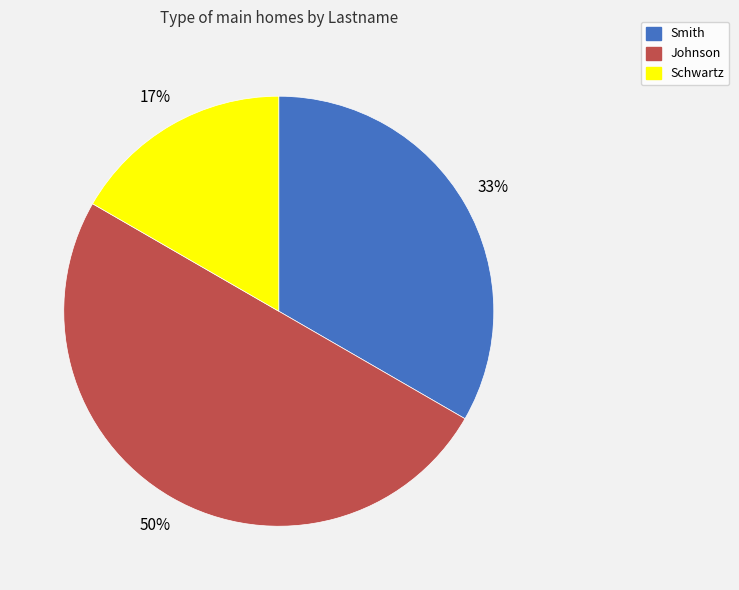

Does Smith represent more than half of the total?

No